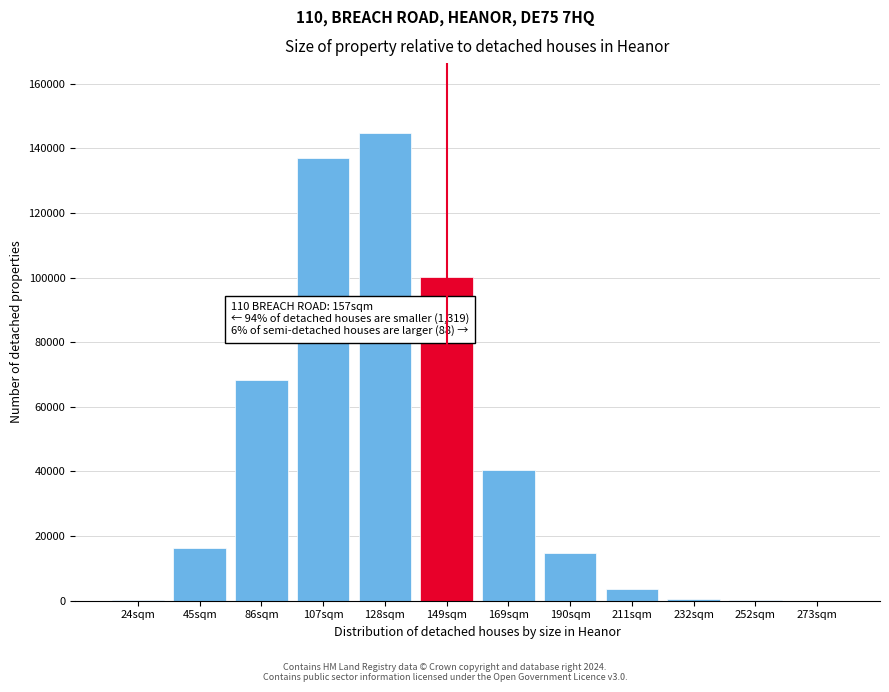

What is the ratio of the value at 169sqm to the value at 86sqm?

0.6